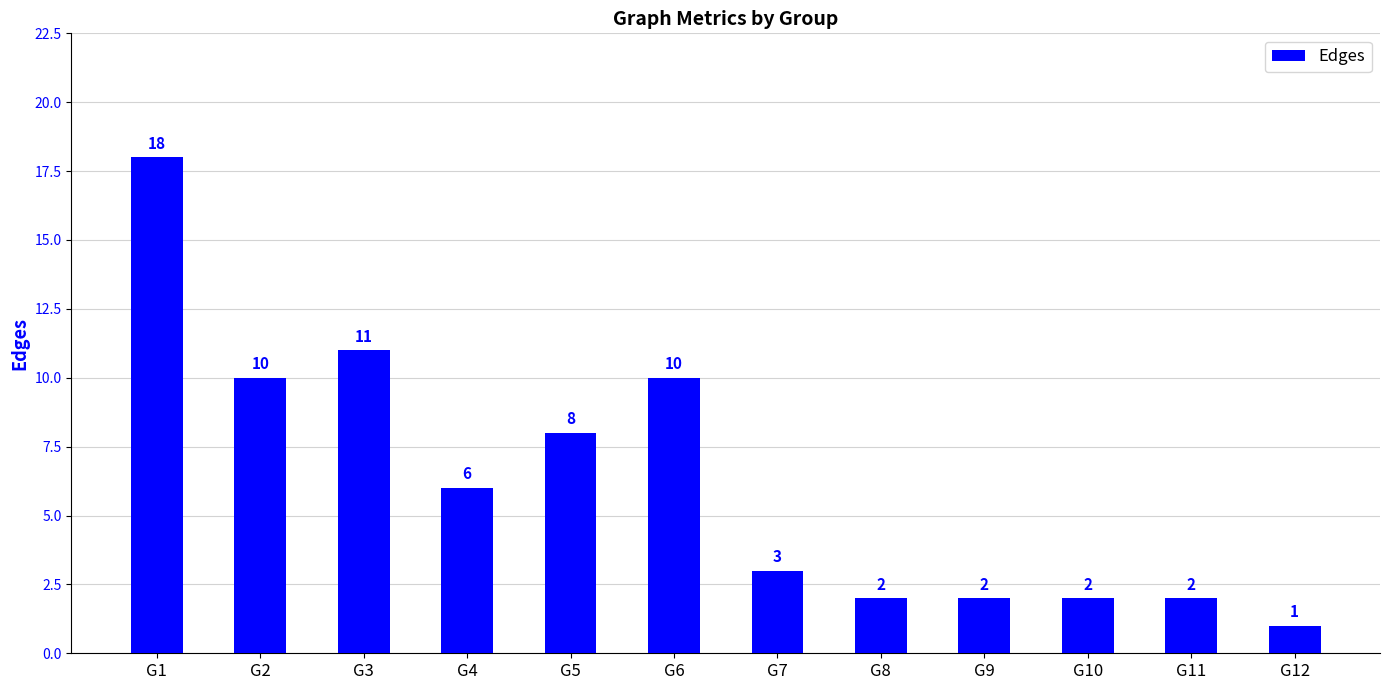

Count the number of data series in this chart.

1